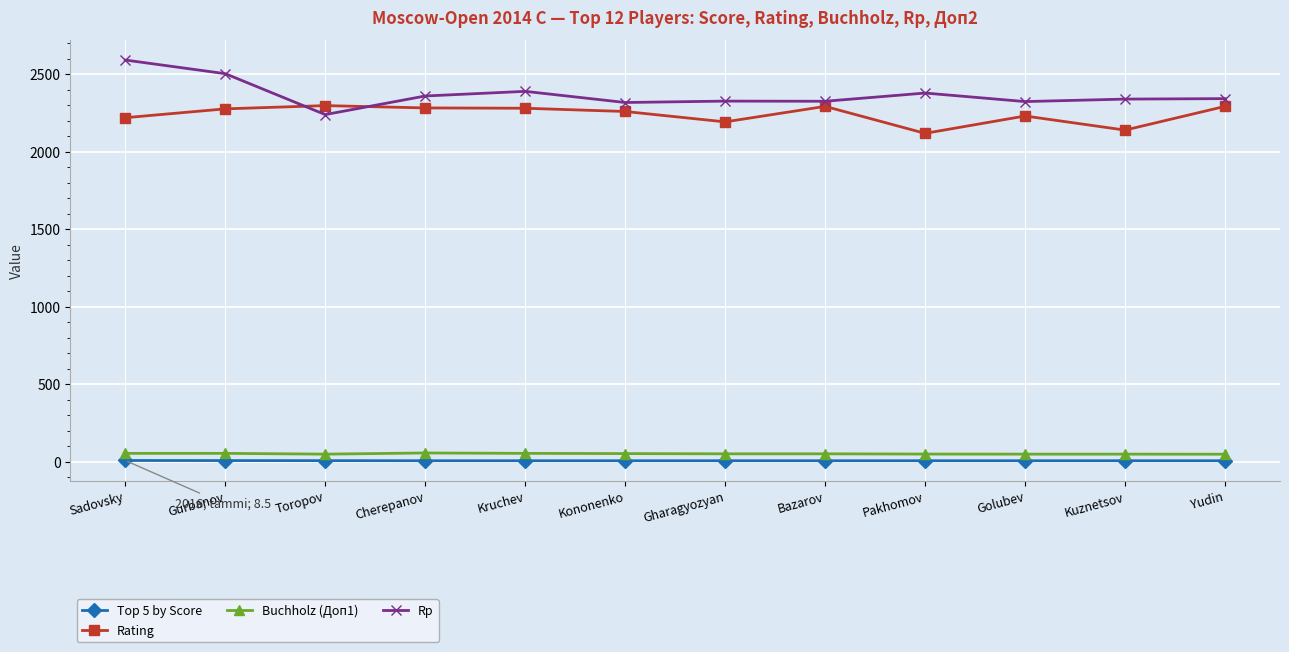

True or false: Rp and Buchholz (Доп1) intersect in this chart.

False